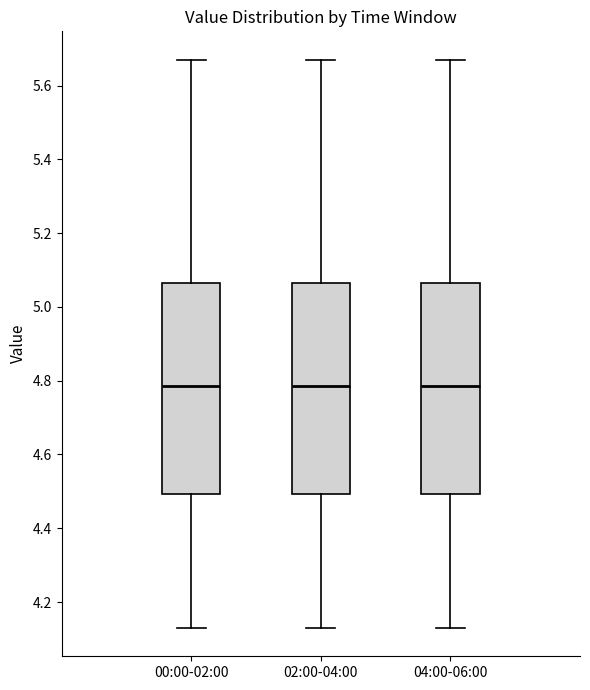

Reading left to right, read every box against the y-axis: the position of its median line, the range the box covers, and the ends of its whiskers. The values are not printed on the chart, so give them approximately, as read against the axis.

00:00-02:00: median 4.78, box 4.50 to 5.06, whiskers 4.14 to 5.68
02:00-04:00: median 4.78, box 4.50 to 5.06, whiskers 4.14 to 5.68
04:00-06:00: median 4.78, box 4.50 to 5.06, whiskers 4.14 to 5.68